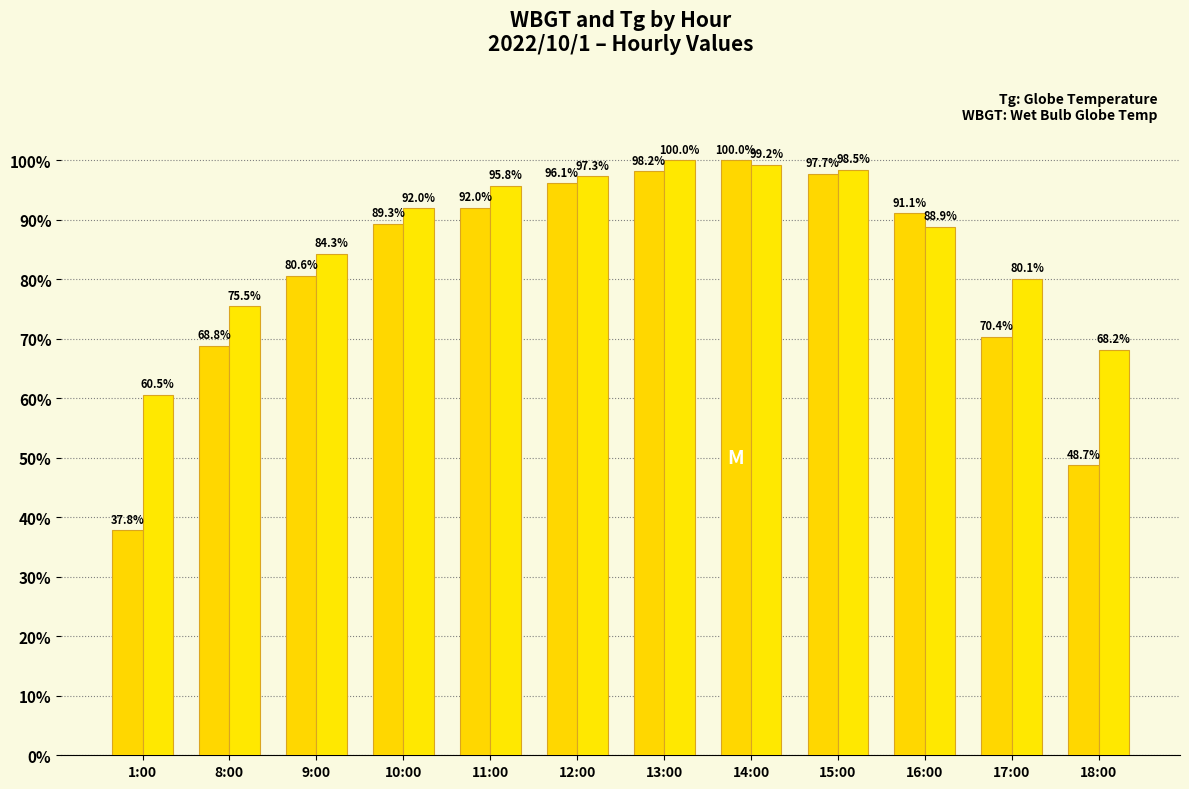

At which category does the chart reach its minimum across all series?

1:00